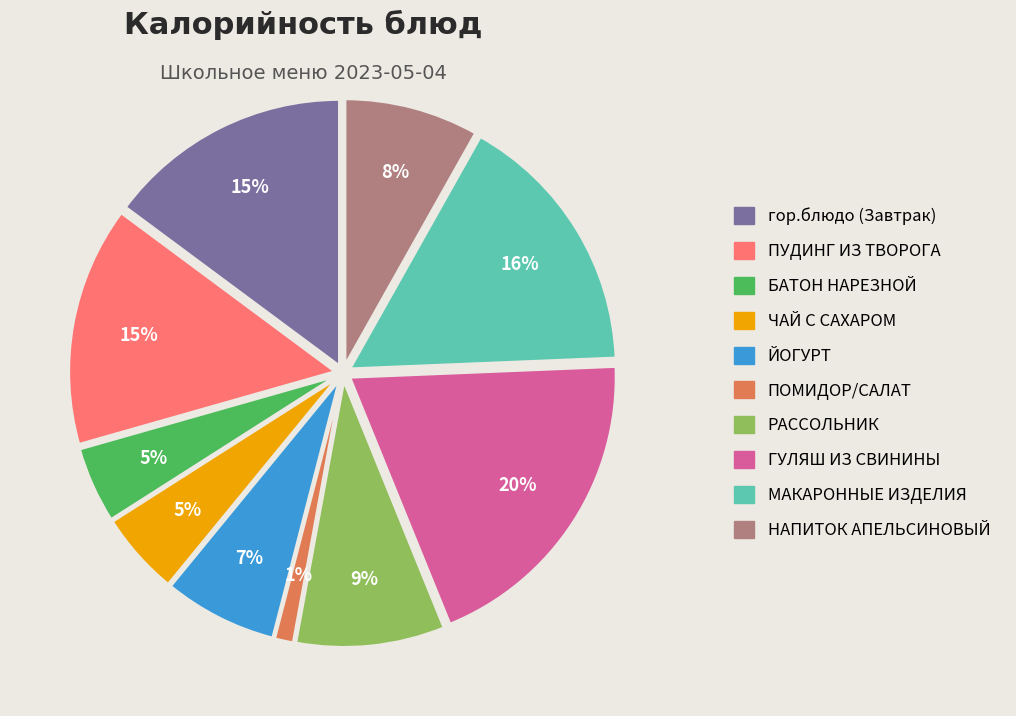

To the nearest percent, what percentage of the pie is НАПИТОК АПЕЛЬСИНОВЫЙ?

8%